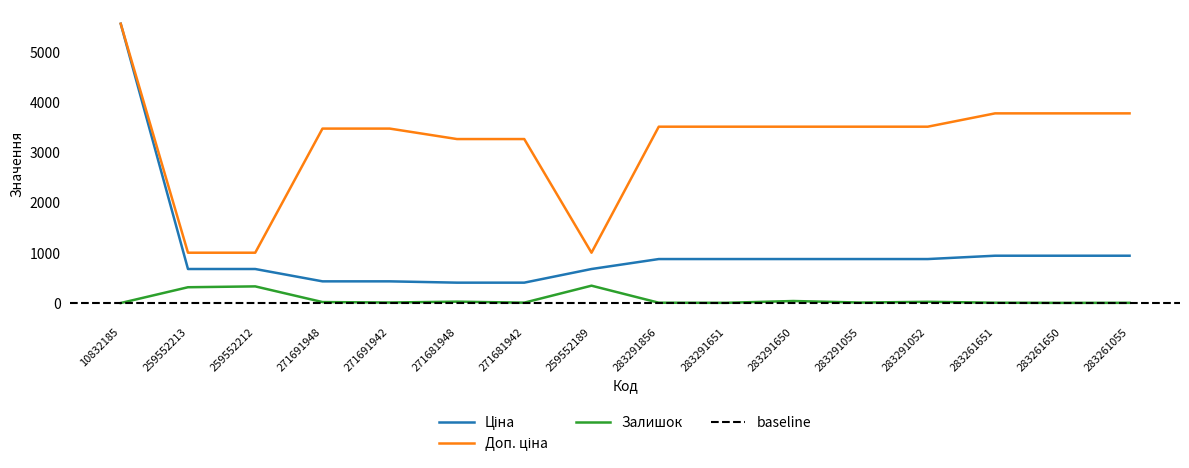

The Доп. ціна series shows 4883.0 at 283291052. True or false?

False